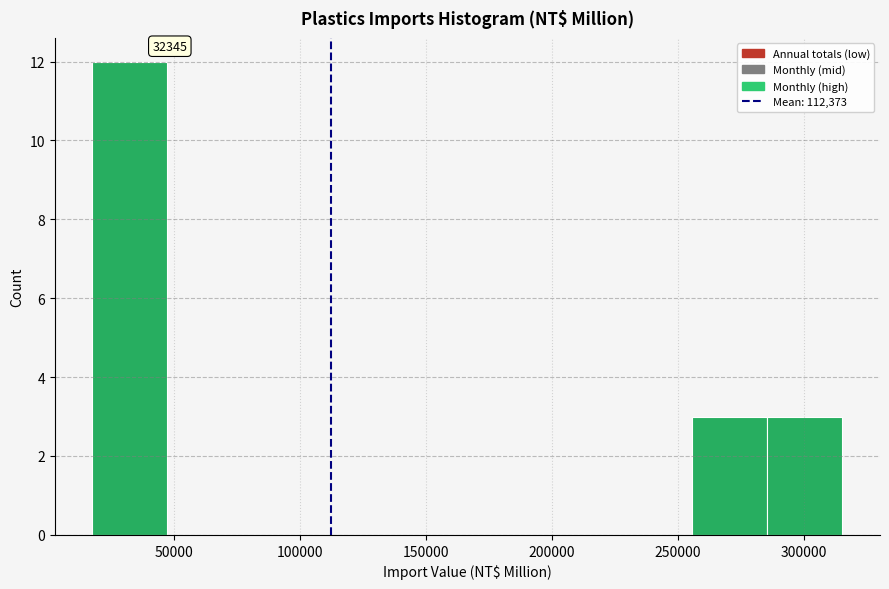

Which range on the x-axis has the tallest bar?

15000 to 45000